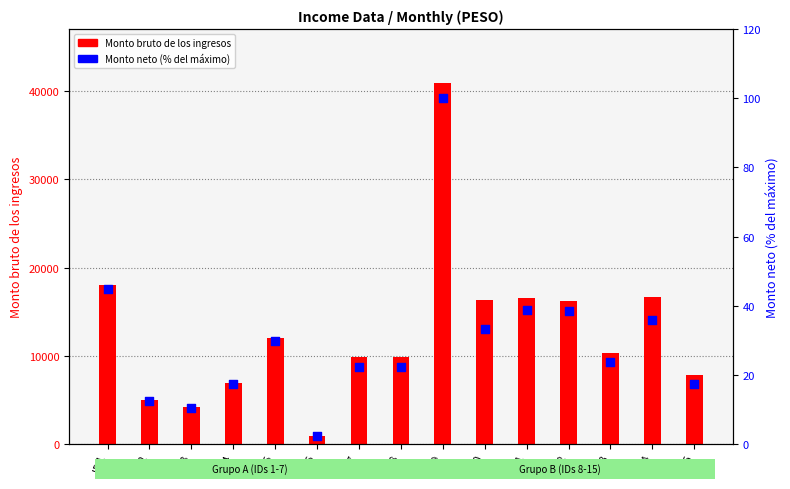

Which series has the largest total across all categories?

Monto bruto de los ingresos